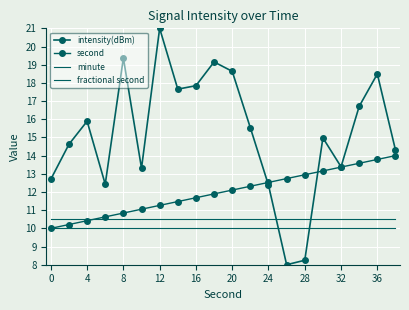

How many lines are shown in the chart?

4